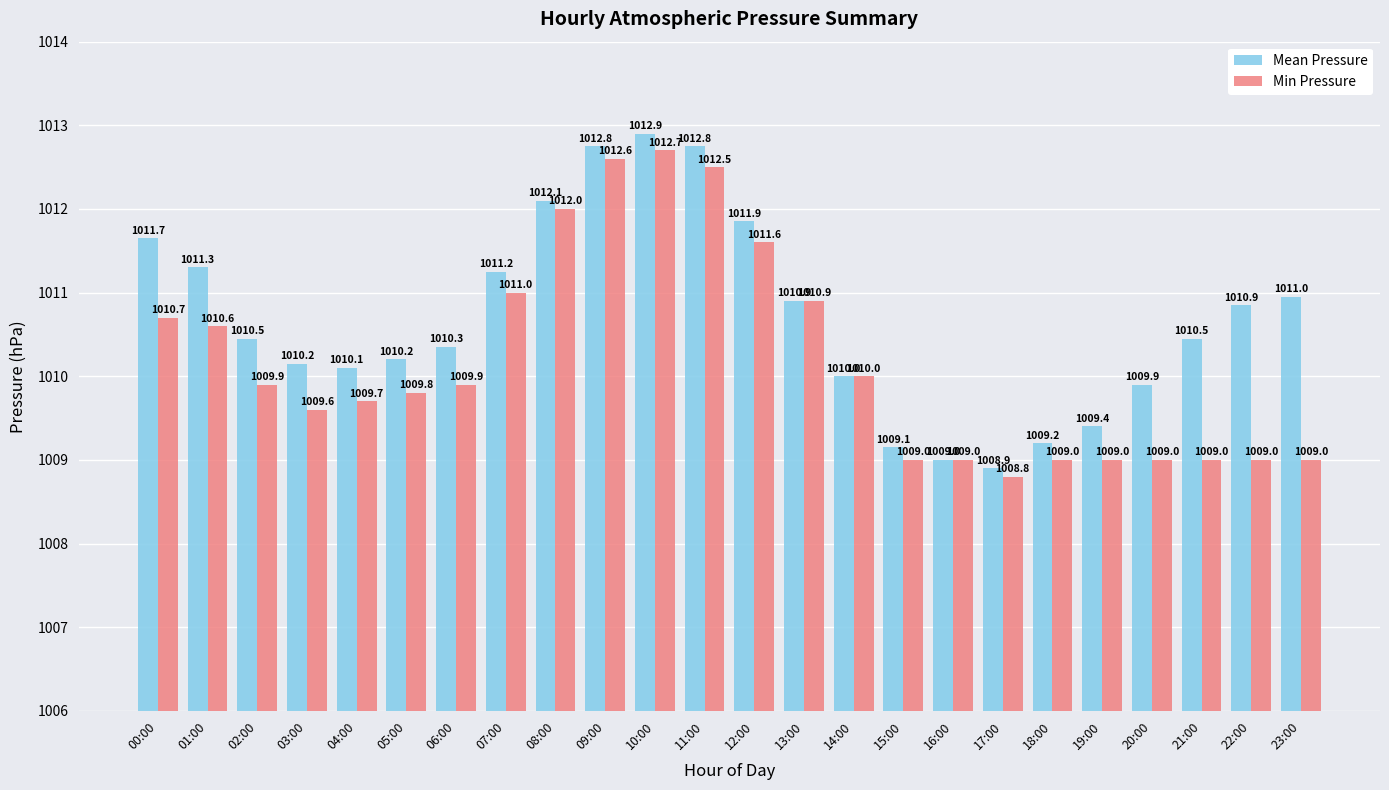

Which series has the widest spread of values?

Mean Pressure